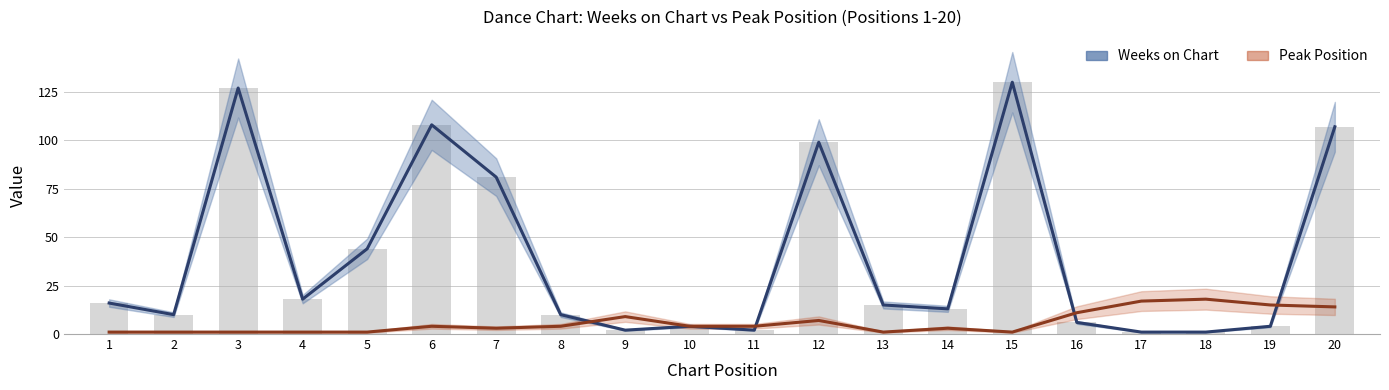

What are all the series names shown in the legend?

Weeks on Chart, Peak Position